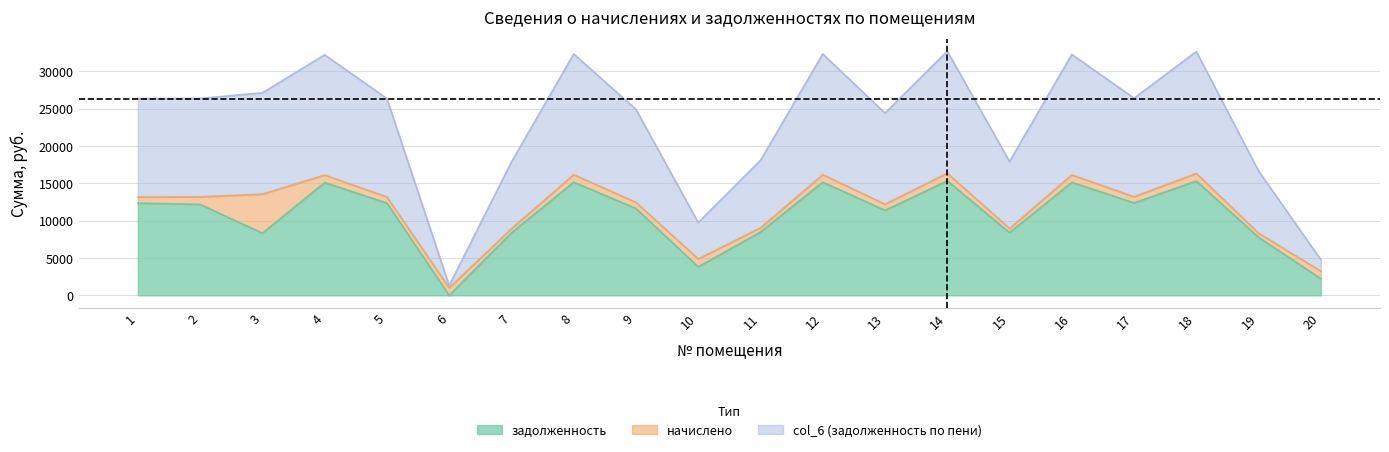

How many interior local peaks does the col_6 (задолженность по пени) series have?

6